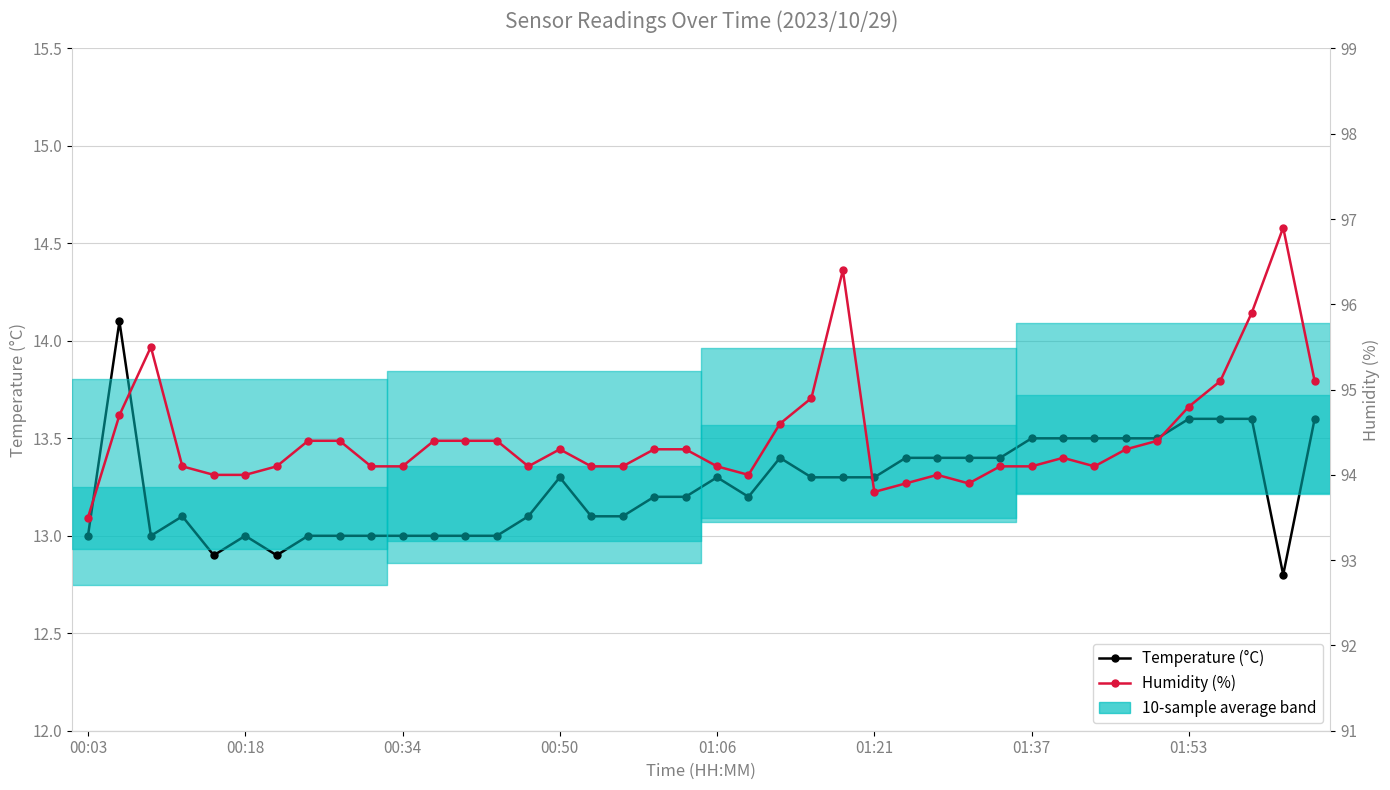

What is the spread (max minus min) of values at 38?

84.1